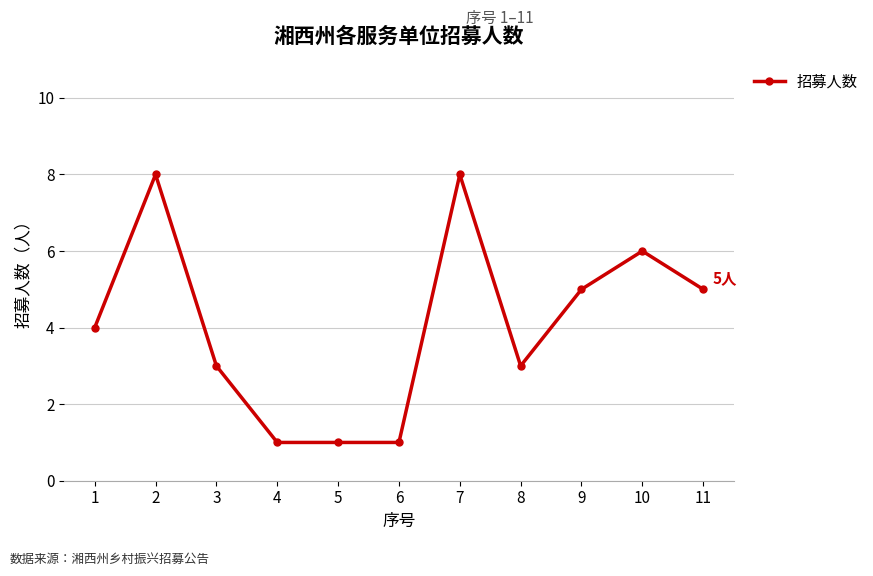

What is the sum of the values at 3 and 5?

4